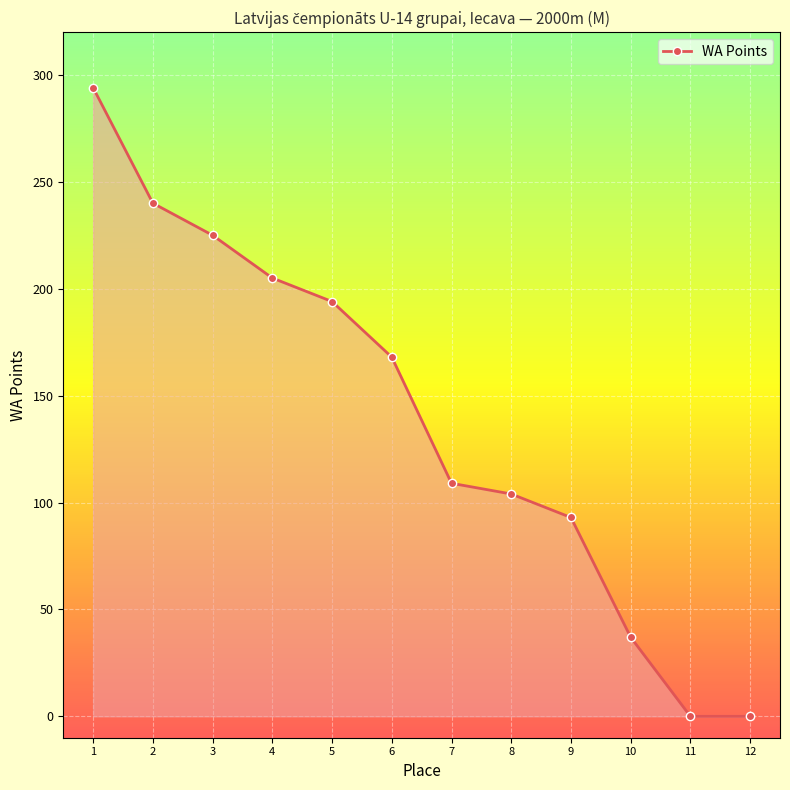

Is it true that the value at 3 is 153?

False